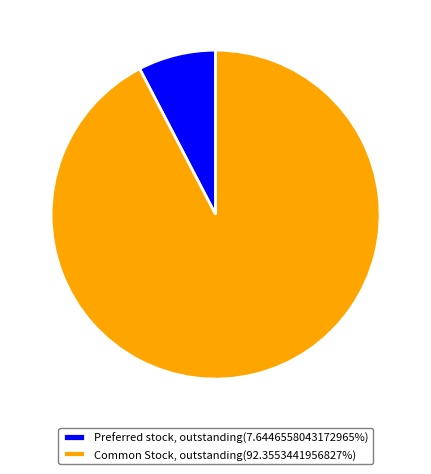

Is it true that Preferred stock, outstanding is 2% of the pie?

False